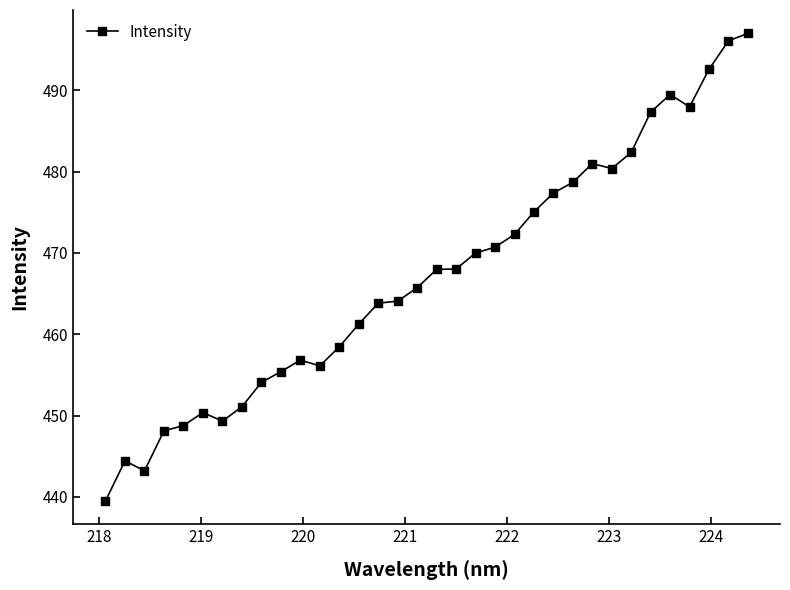

How many data points are less than 467?

17